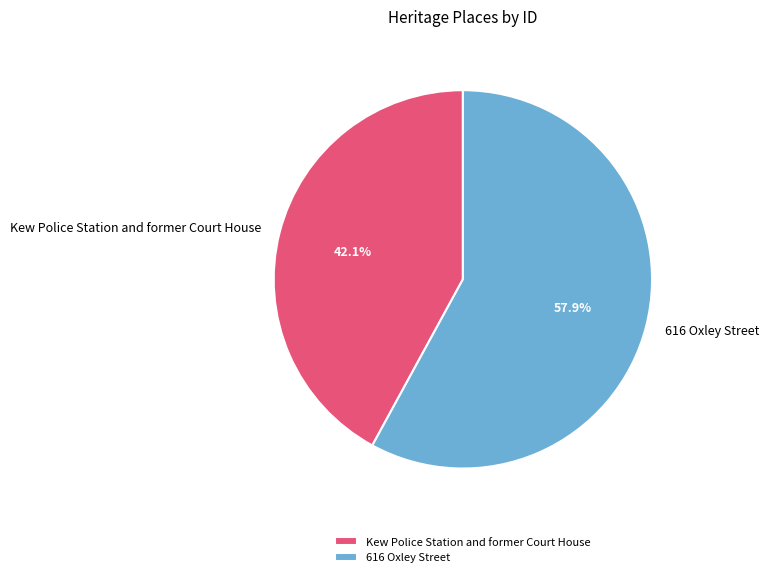

Is it true that 616 Oxley Street is 72% of the pie?

False